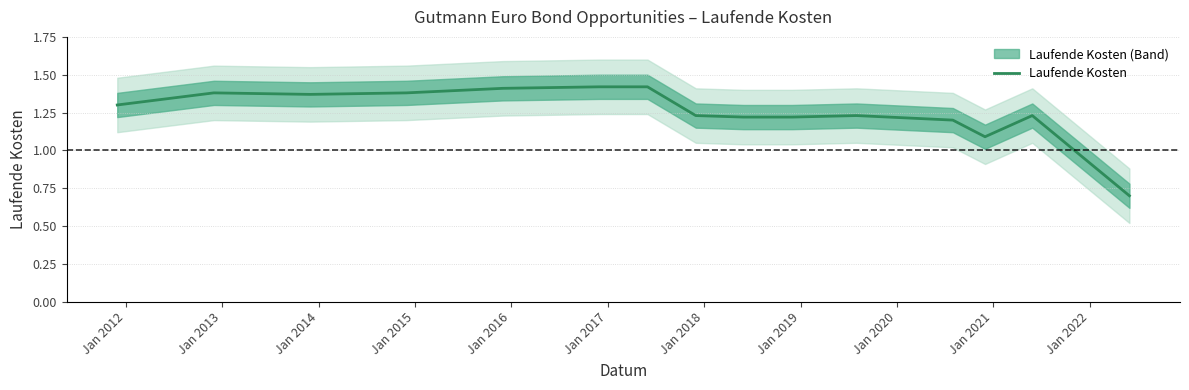

Is this an area chart (filled region under the line)?

No